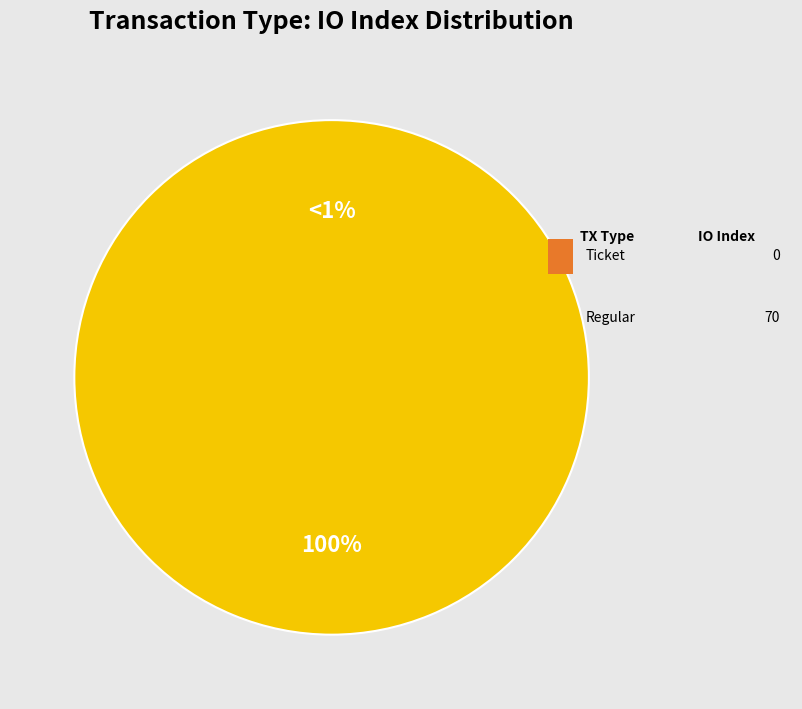

Is there any slice that represents more than half of the pie?

Yes